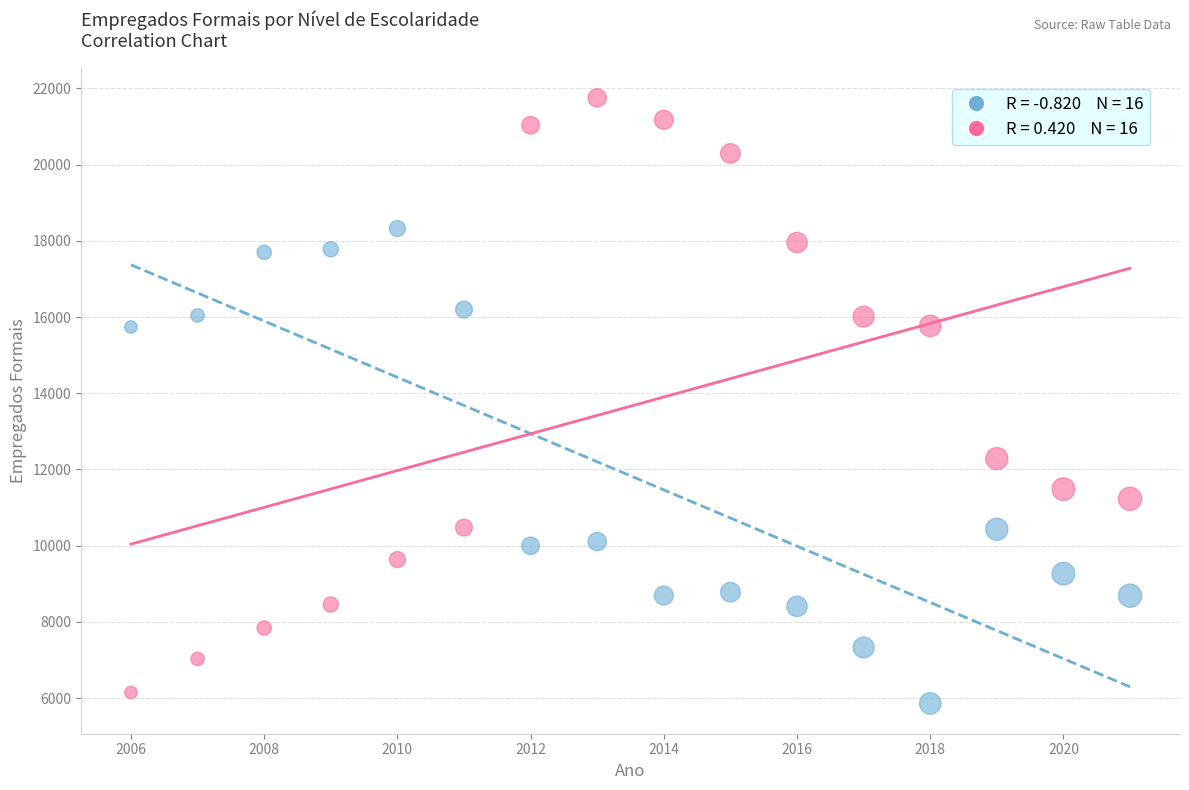

Across all series, what Y value is closest to 13806?

12285